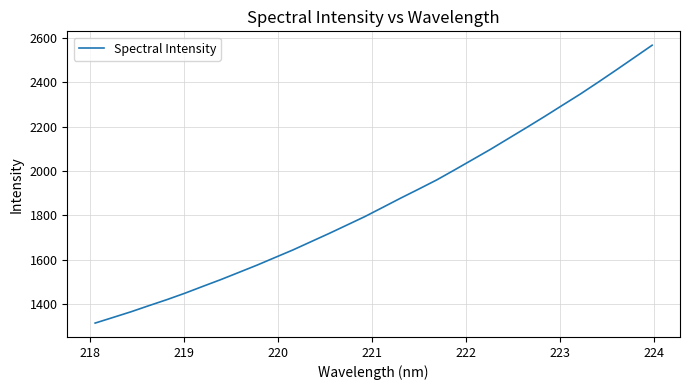

What is the minimum value shown in the chart?

1315.9